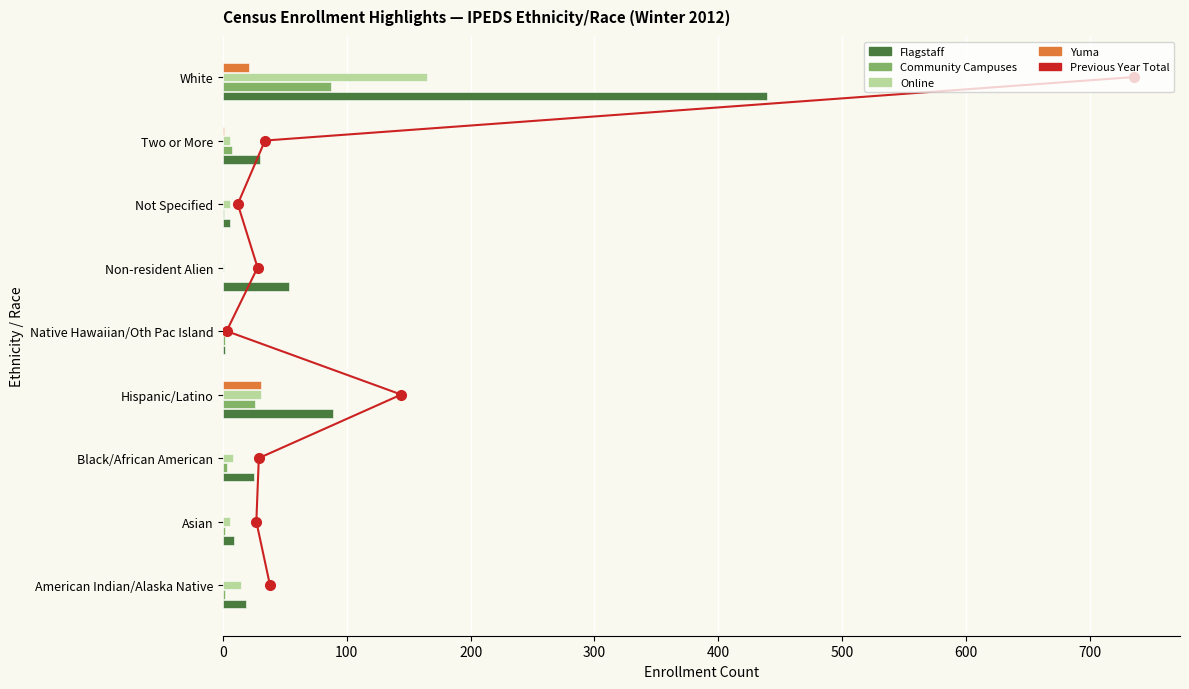

Are the bars grouped side by side (vs. stacked)?

Yes